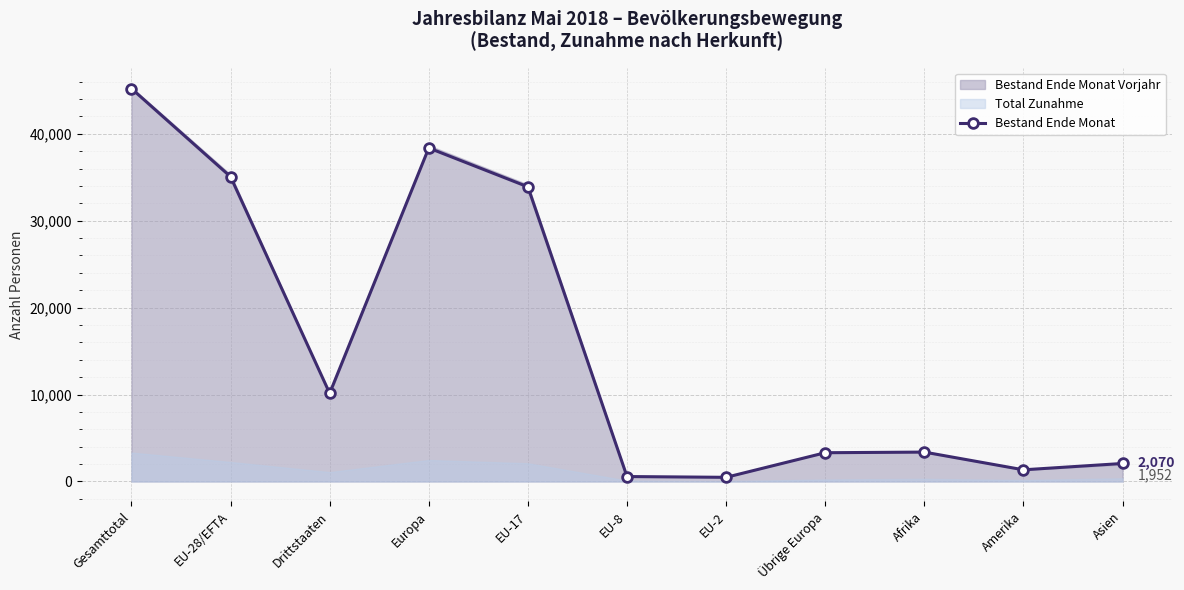

Between EU-17 and EU-8, which is larger?

EU-17